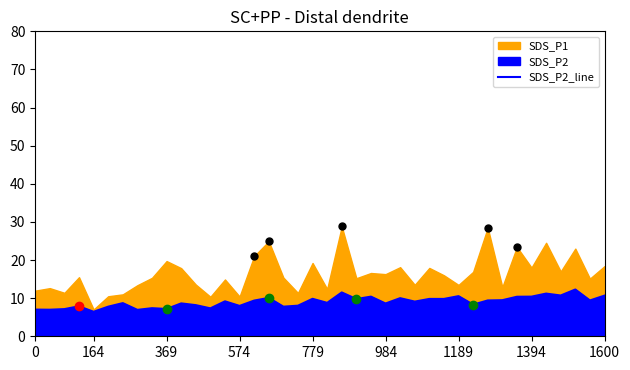

True or false: SDS_P2_line has a value of 10.5 at 1189.

True